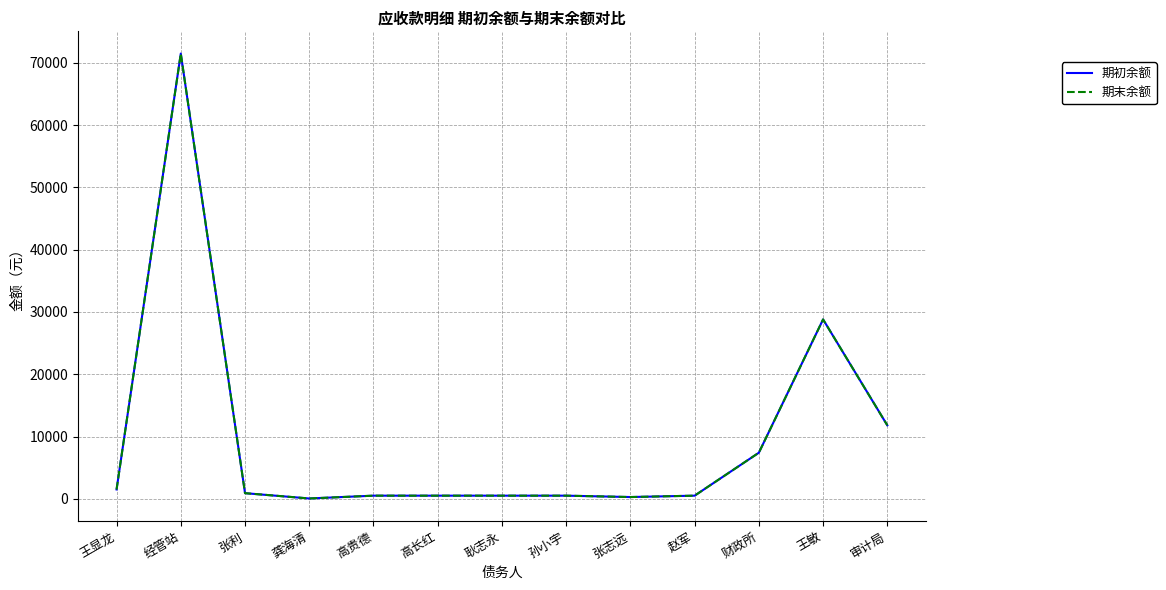

What is the approximate value of 期初余额 at 龚海清?

50.0